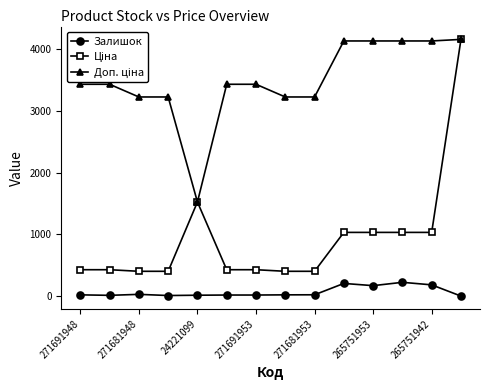

What is the sum of all Залишок values?

965.0